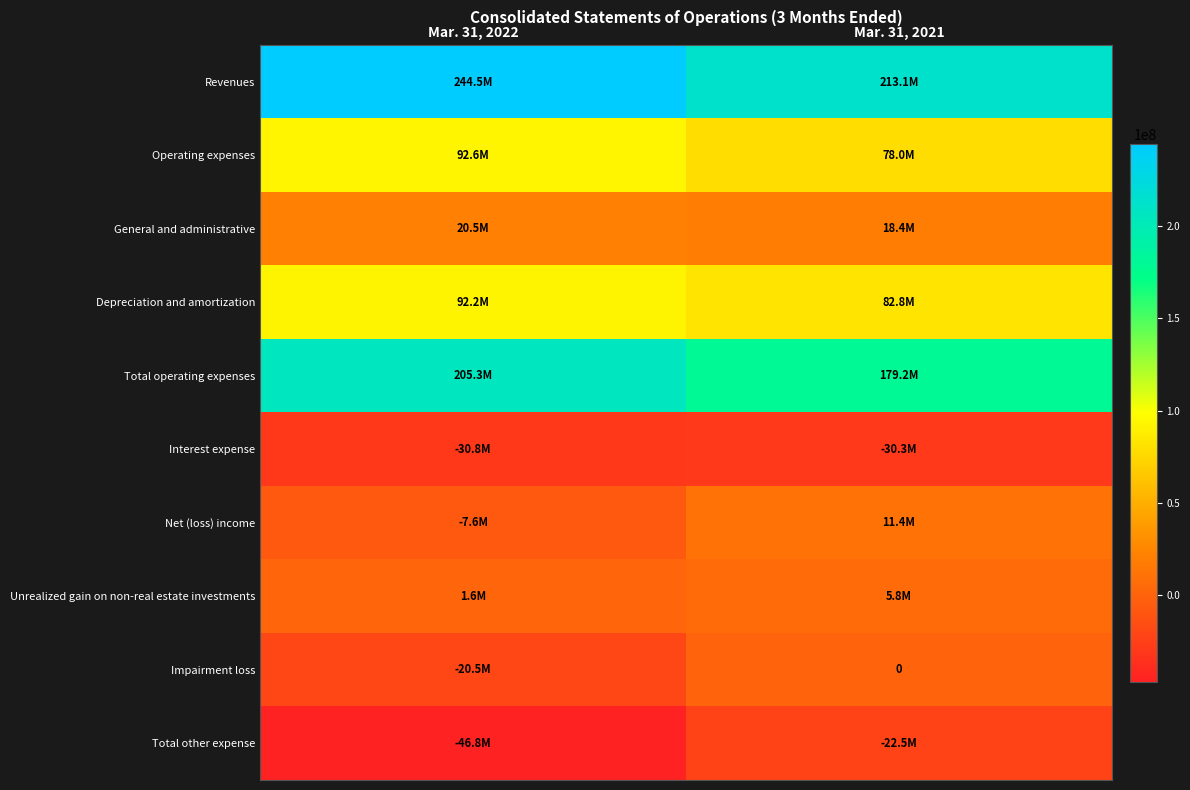

What is the approximate value of Unrealized gain on non-real estate investments at Mar. 31, 2021, to the nearest 10?

5775000